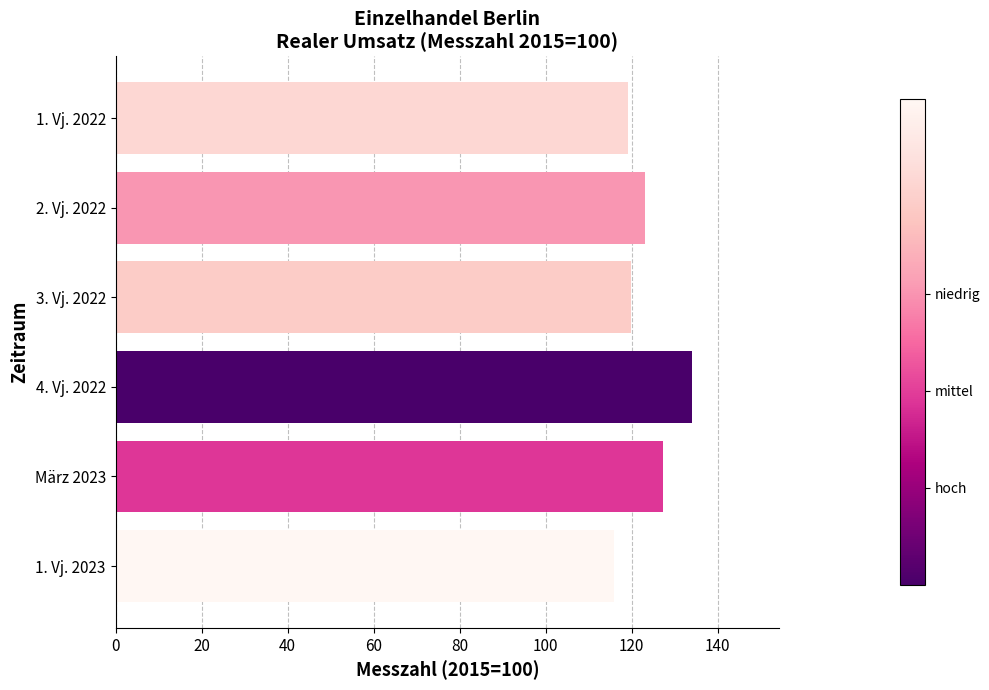

The value at 3. Vj. 2022 is 119.9. True or false?

True